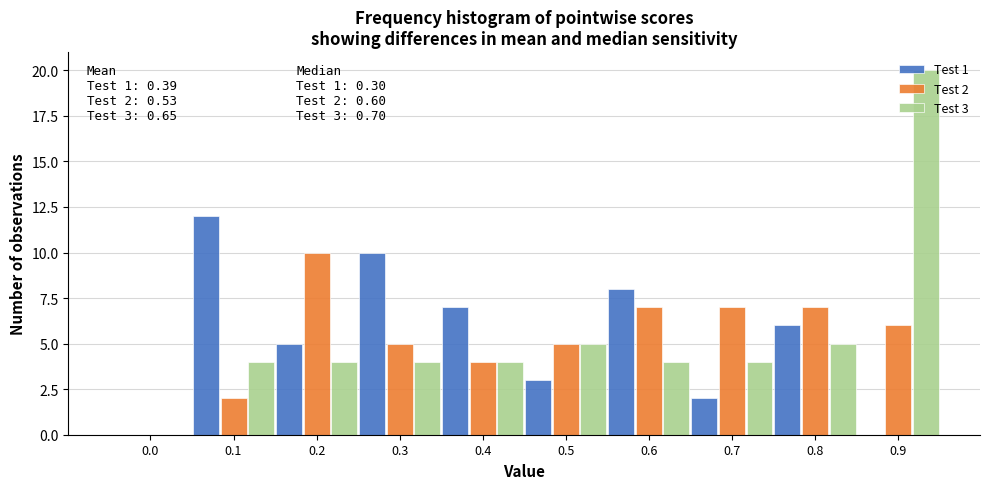

What is the sum of all Test 1 values?

53